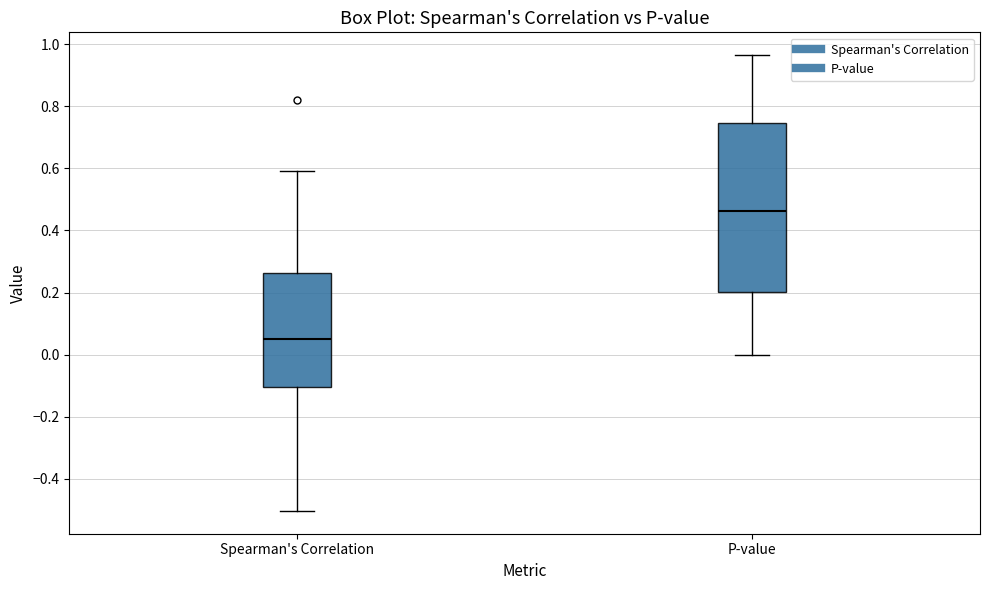

Which box has the highest median line?

P-value